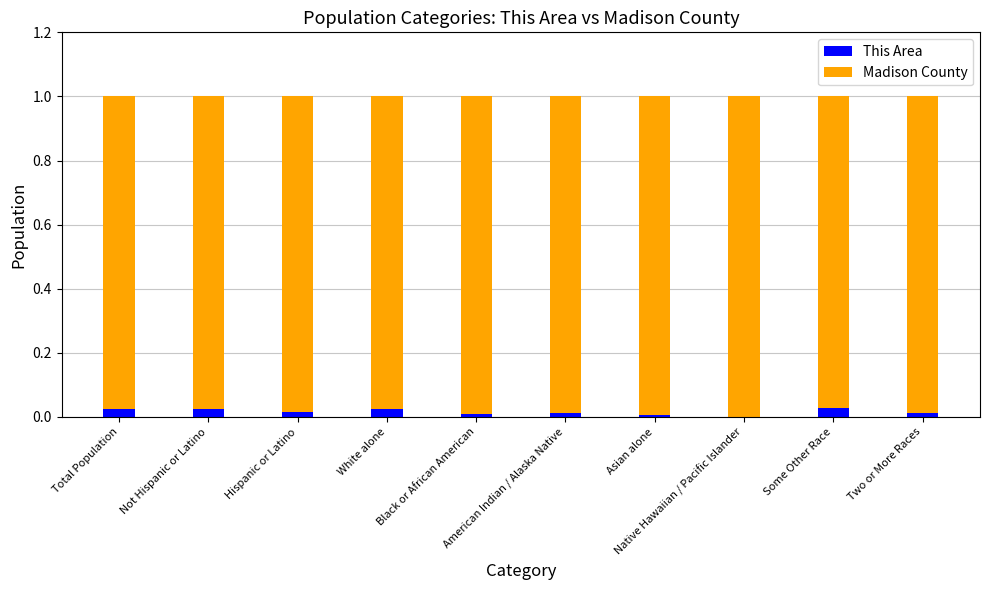

What are all the series names shown in the legend?

This Area, Madison County